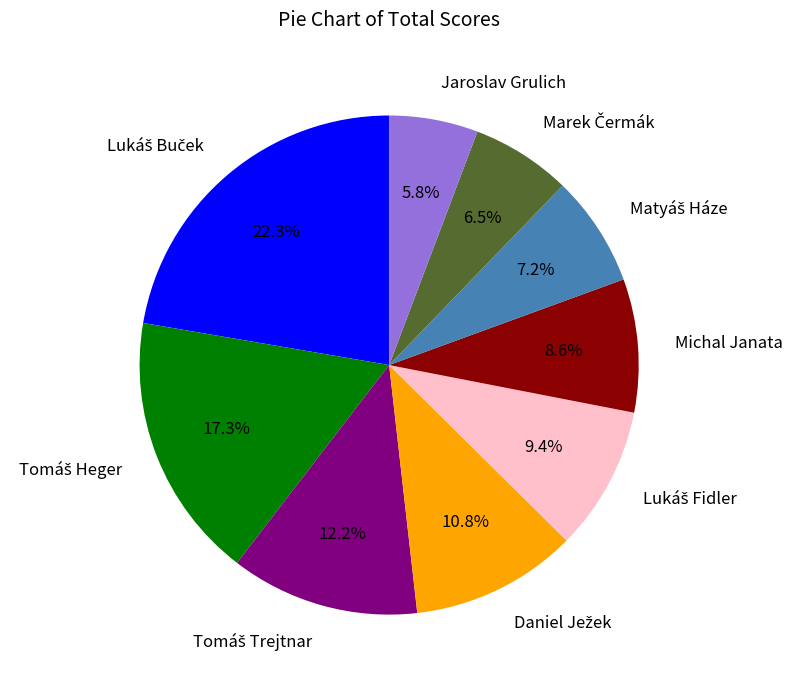

Which category has the smallest portion of the pie?

Jaroslav Grulich